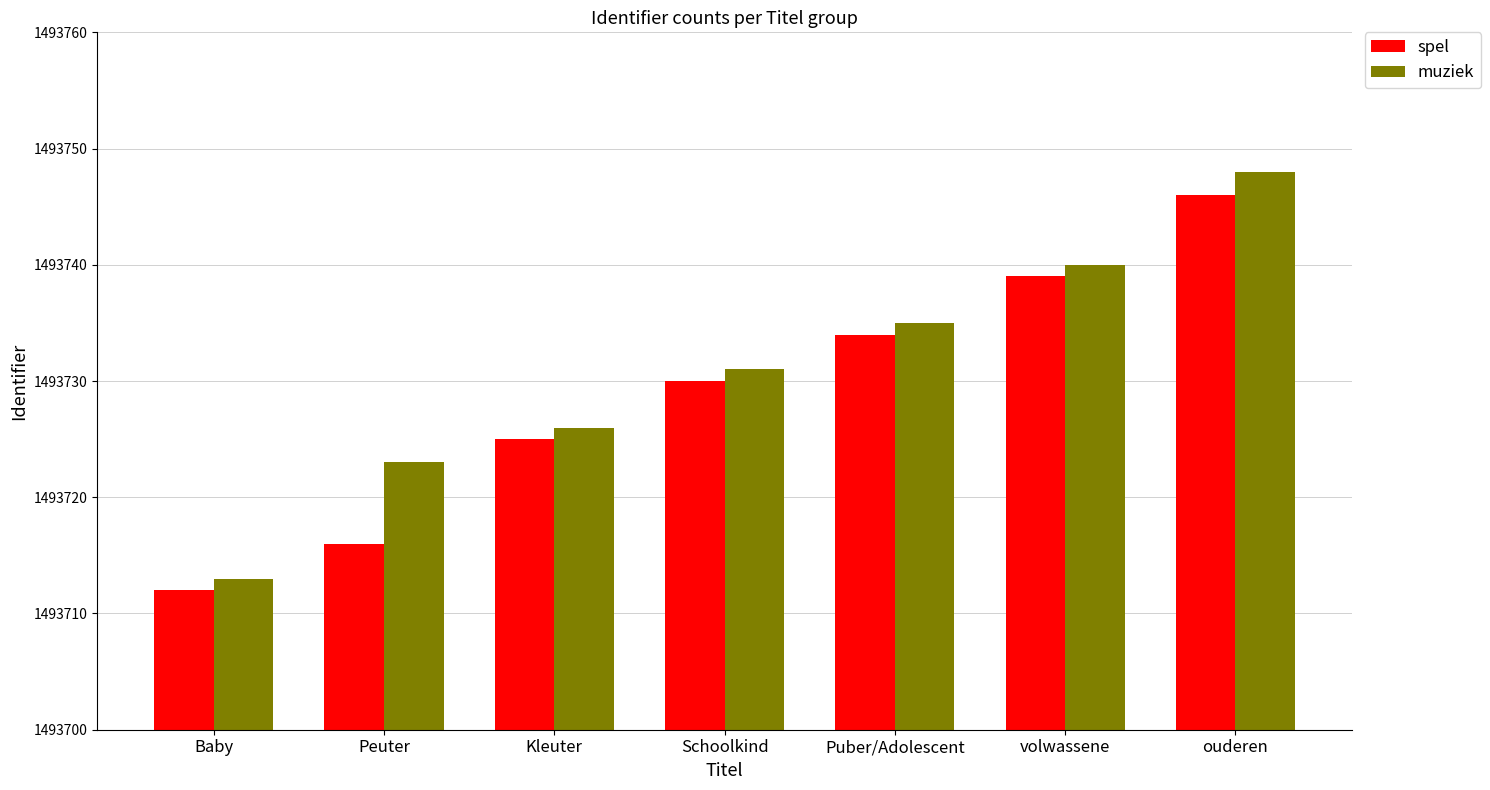

Which series changed the most between Peuter and ouderen?

spel